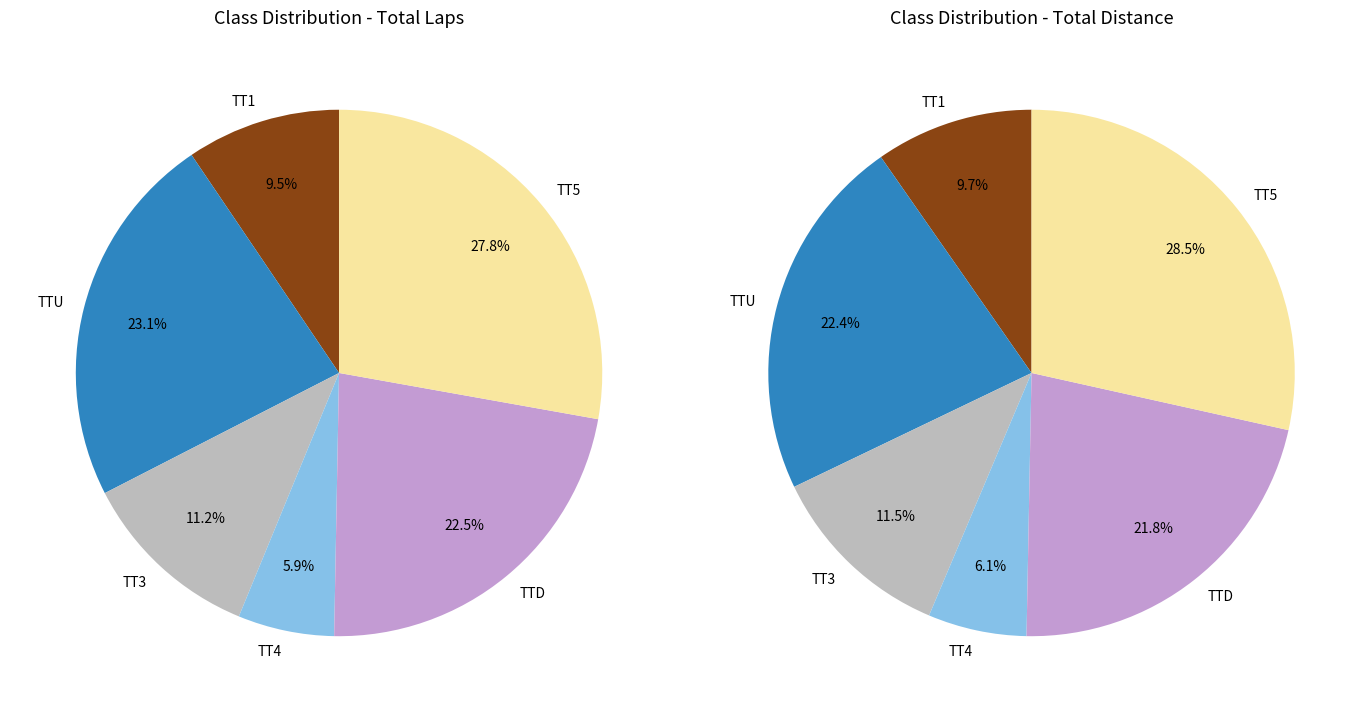

To the nearest percent, what is the average slice percentage?

17%